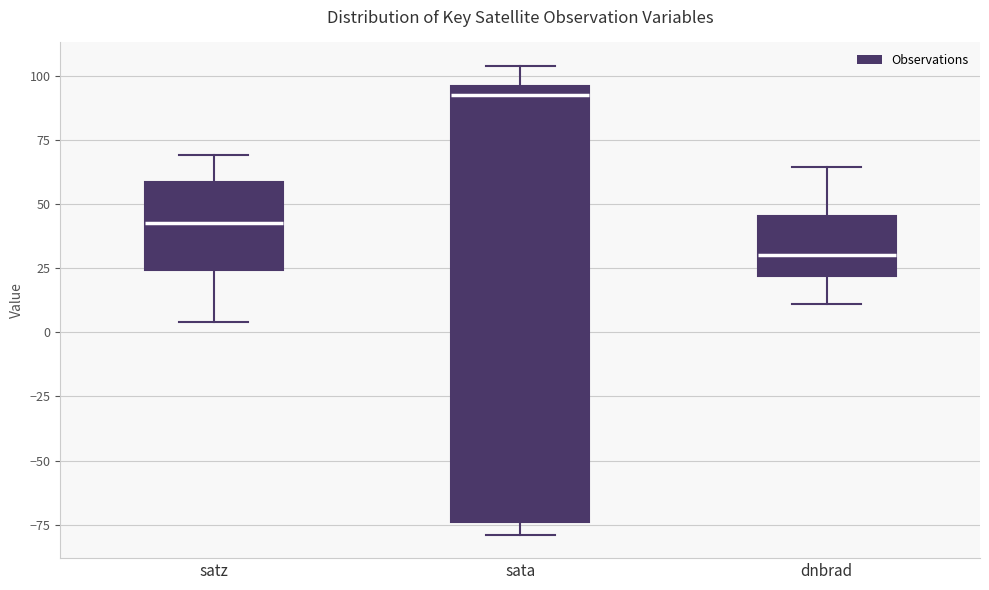

Reading left to right, transcribe this box plot: for each box, give where its median line is, the range the box spans, and where its two whiskers end, as read against the y-axis. The values are not printed on the chart, so give them approximately, as read against the axis.

satz: median 45, box 25 to 60, whiskers 5 to 70
sata: median 95 (just below the box's upper edge), box -75 to 95, whiskers -80 to 105
dnbrad: median 30, box 20 to 45, whiskers 10 to 65